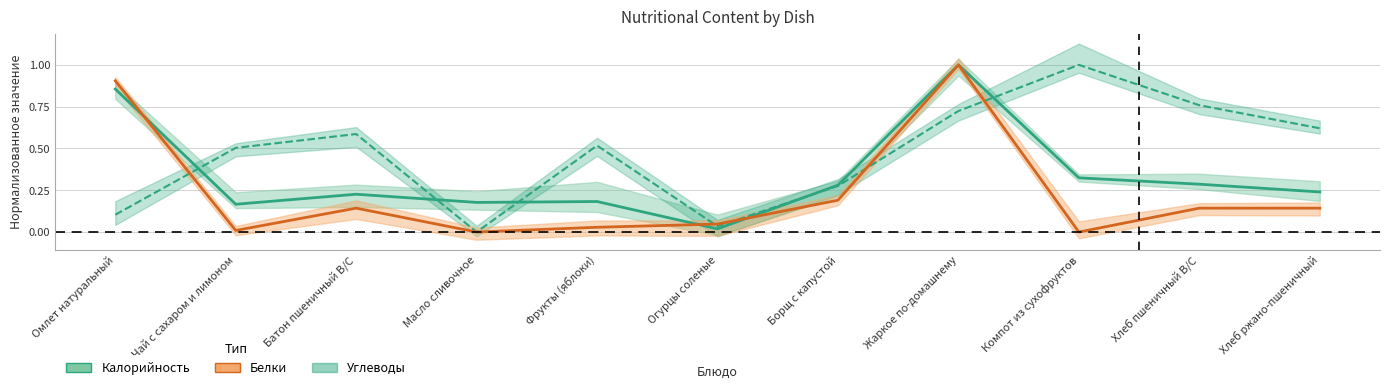

What is the label of the 11th point from the left?

Хлеб ржано-пшеничный